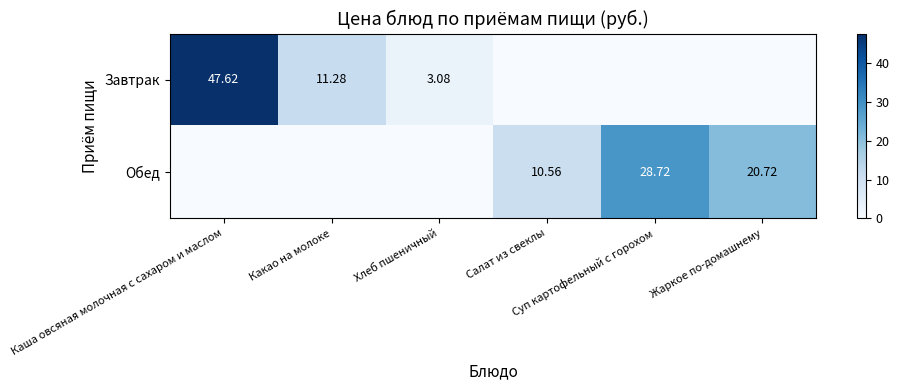

What is the greatest value displayed?

47.6